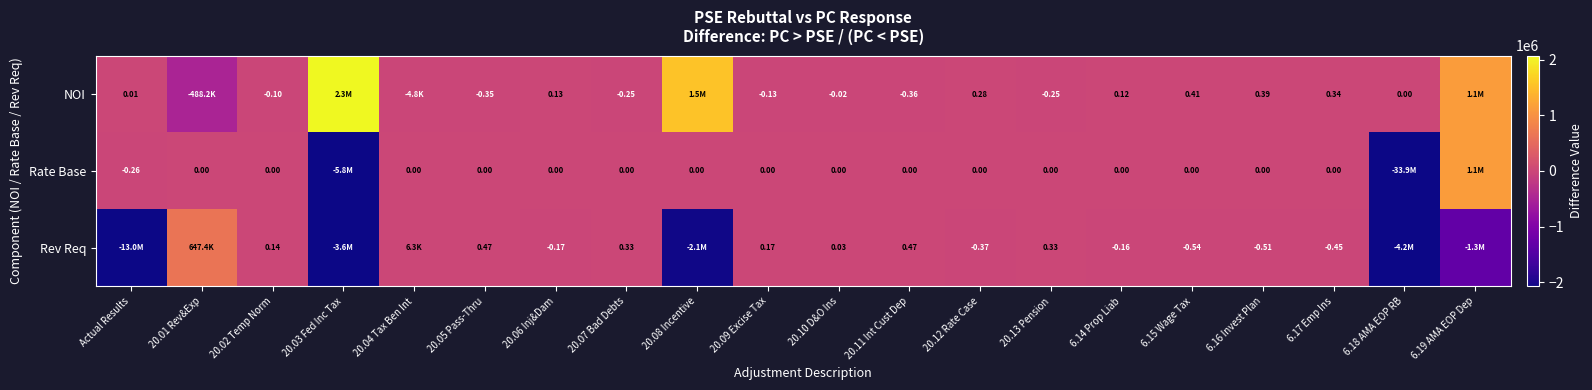

Between 20.02 Temp Norm and 20.11 Int Cust Dep, which series saw the biggest shift?

Rev Req